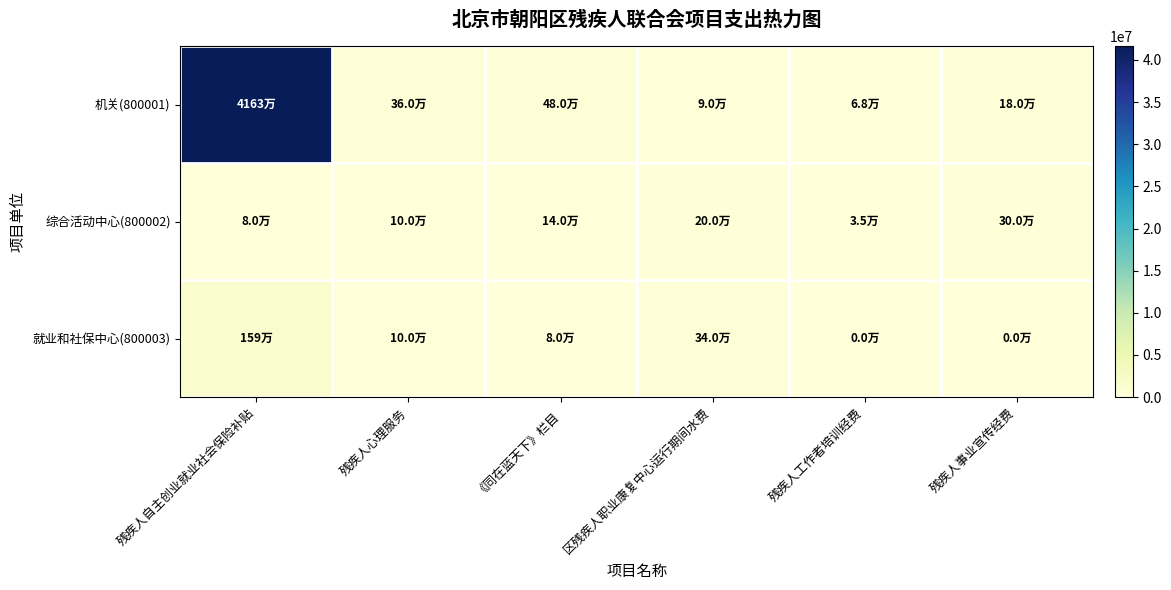

What is the spread (max minus min) of values at 残疾人工作者培训经费?

67500